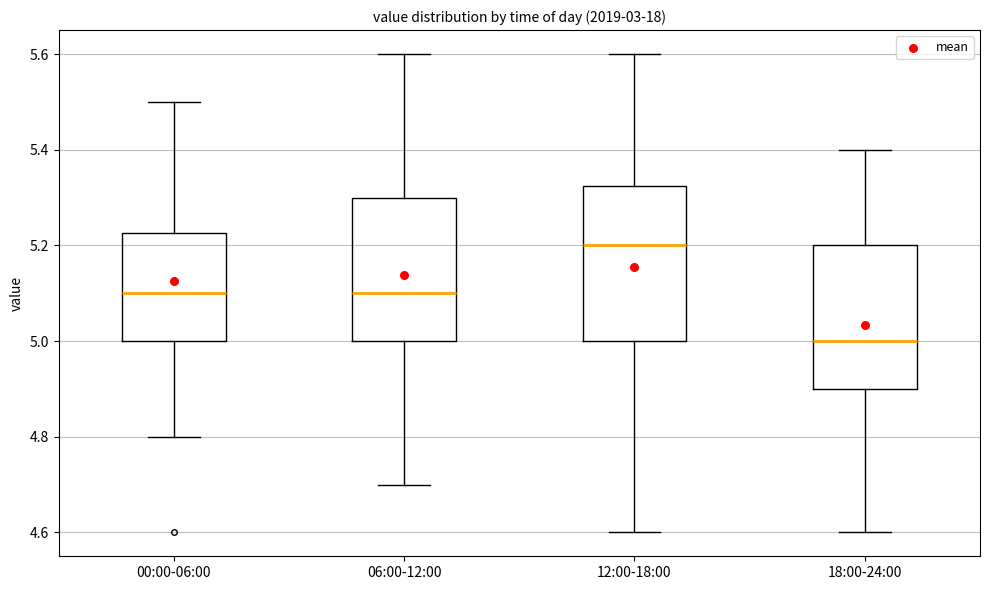

Reading left to right, read every box against the y-axis: the position of its median line, the range the box covers, and the ends of its whiskers. The values are not printed on the chart, so give them approximately, as read against the axis.

00:00-06:00: median 5.10, box 5.00 to 5.22, whiskers 4.80 to 5.50
06:00-12:00: median 5.10, box 5.00 to 5.30, whiskers 4.70 to 5.60
12:00-18:00: median 5.20, box 5.00 to 5.32, whiskers 4.60 to 5.60
18:00-24:00: median 5.00, box 4.90 to 5.20, whiskers 4.60 to 5.40